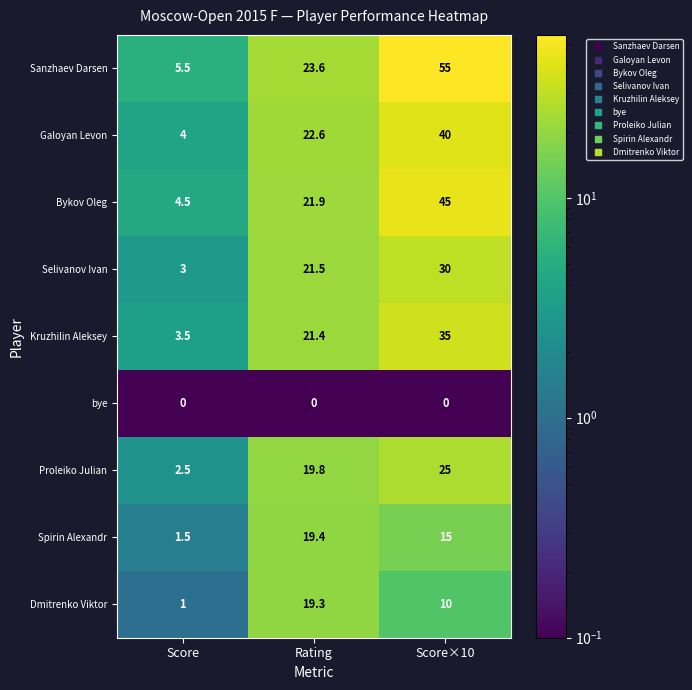

Where does the Kruzhilin Aleksey series first go above 21?

Rating